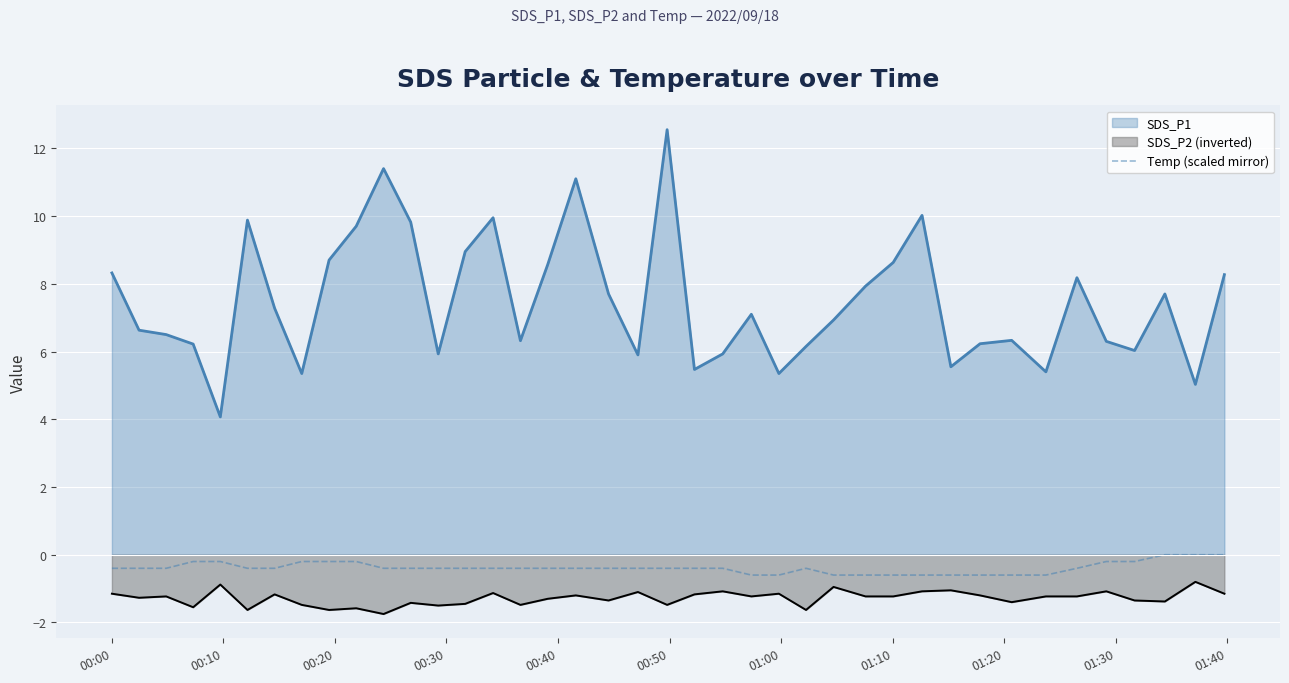

Rank the series by their maximum value, from highest to lowest.

SDS_P1, Temp (scaled mirror), SDS_P2 (inverted)